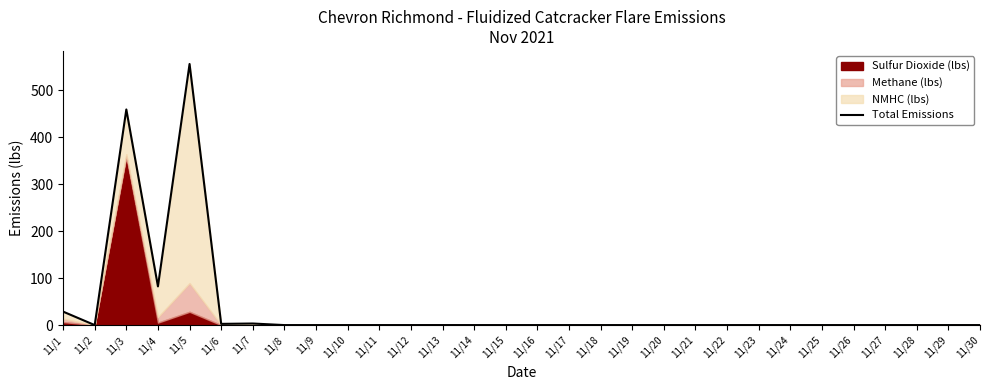

How many interior local valleys (lower than both neighbors) does the data have?

3